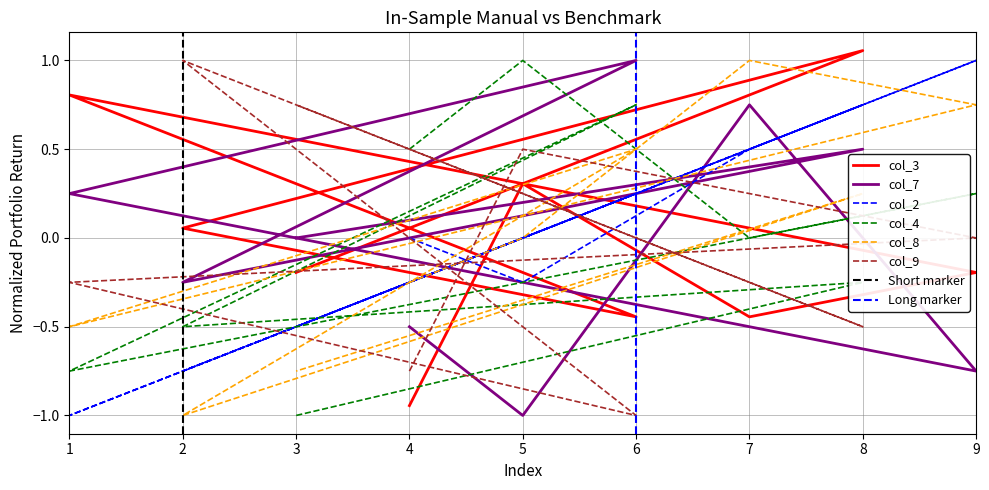

In col_7, how many points are lower than both neighbors (excluding endpoints)?

3